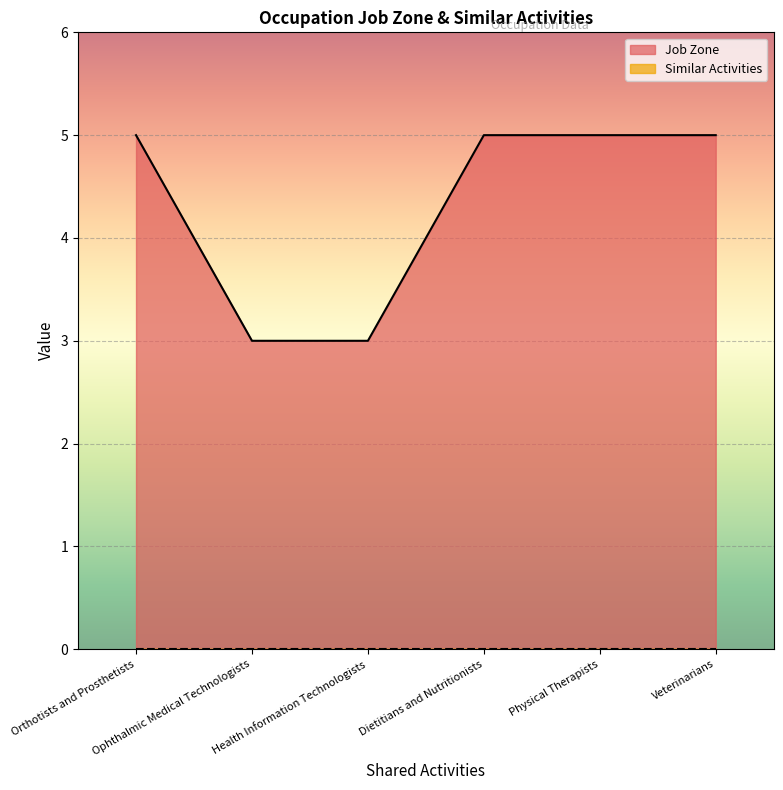

Approximately how many times larger is the value at Veterinarians compared to Health Information Technologists?

1.7